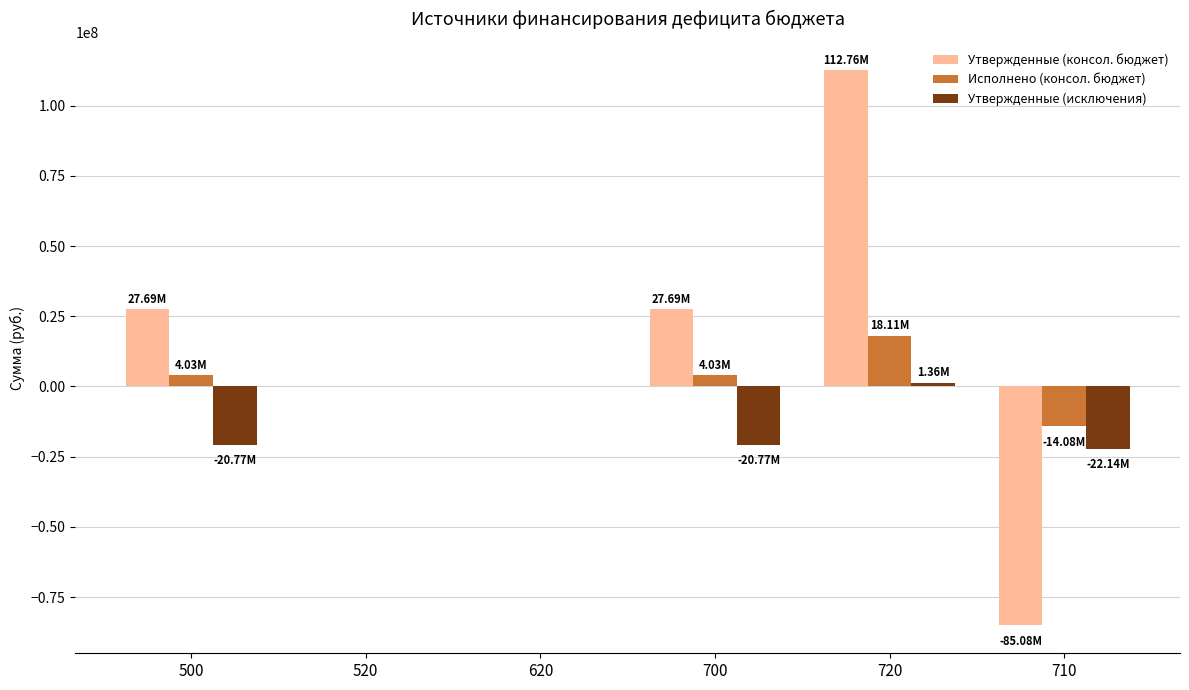

Between 500 and 720, which series saw the biggest shift?

Утвержденные (консол. бюджет)